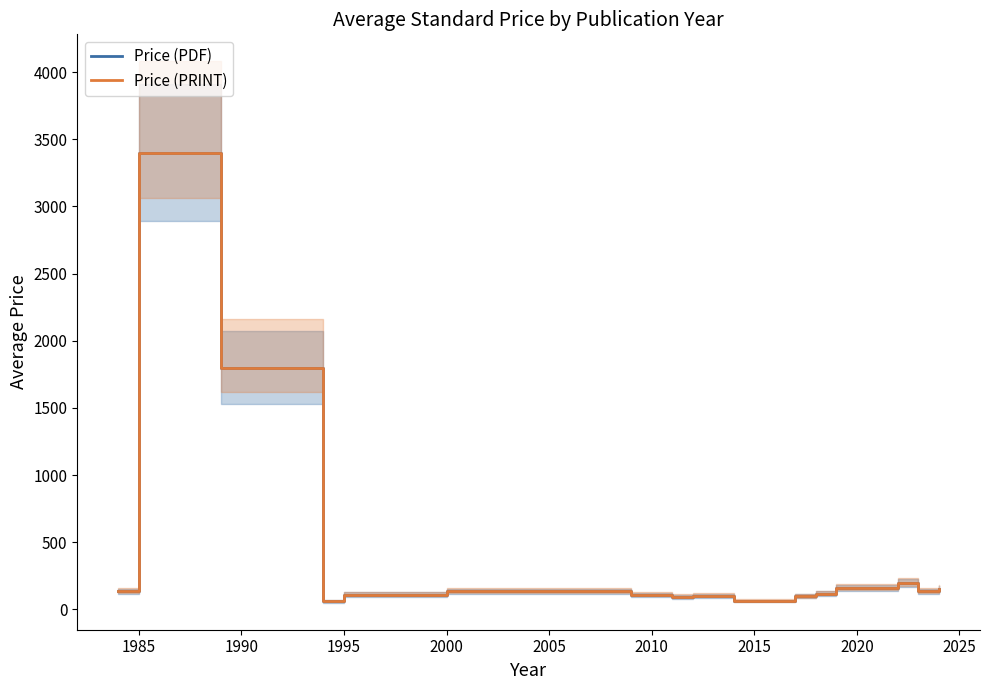

Which series has the largest range (max minus min)?

Price (PDF)